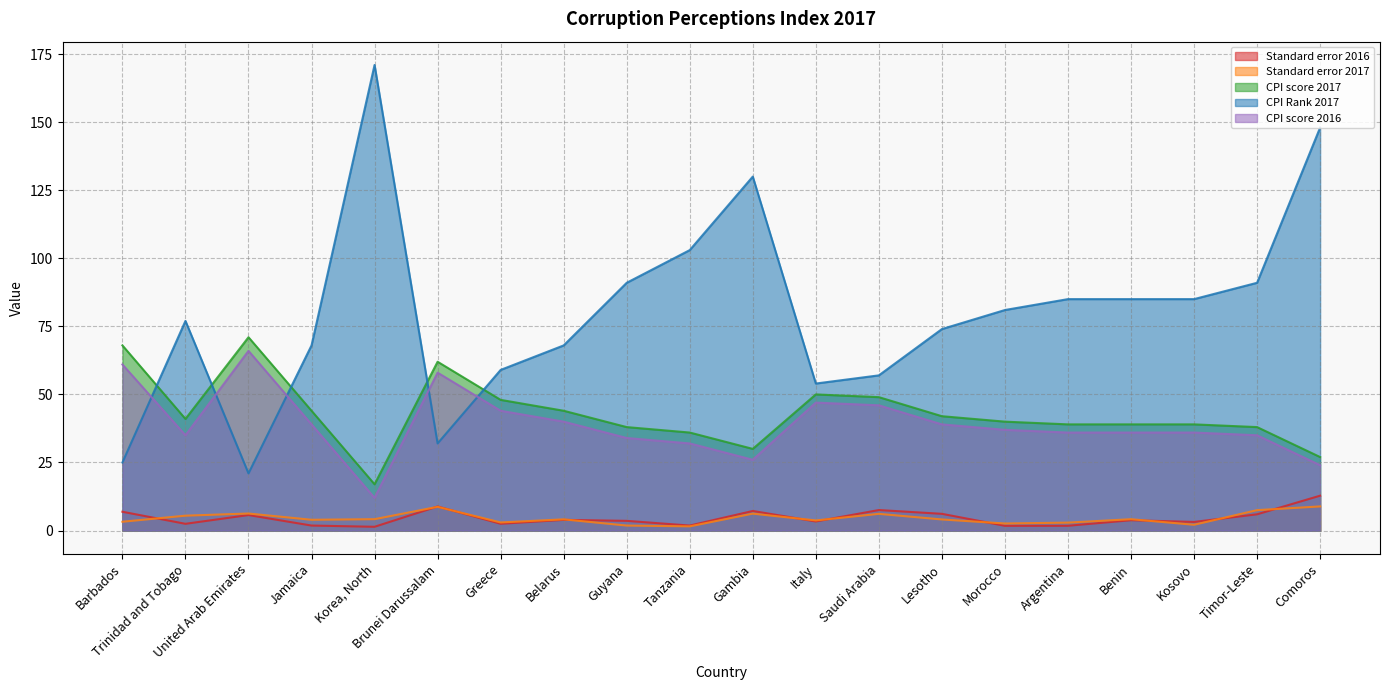

Is it true that CPI score 2016 equals 8.5 at Belarus?

False